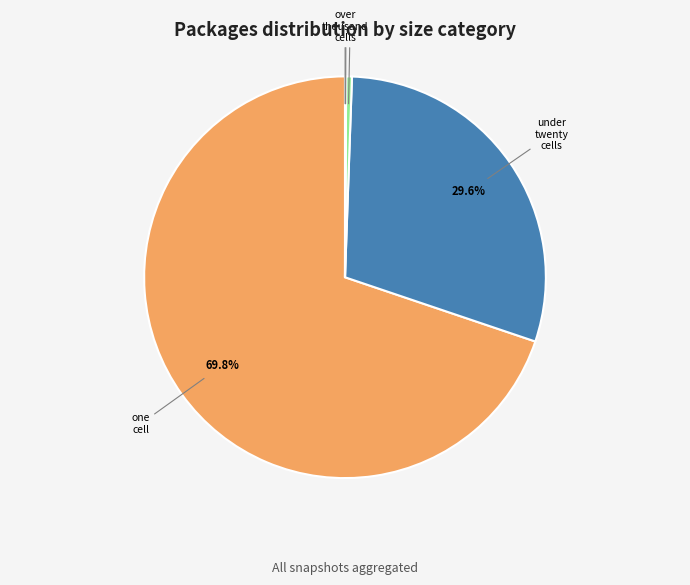

Is there any slice that represents more than half of the pie?

Yes